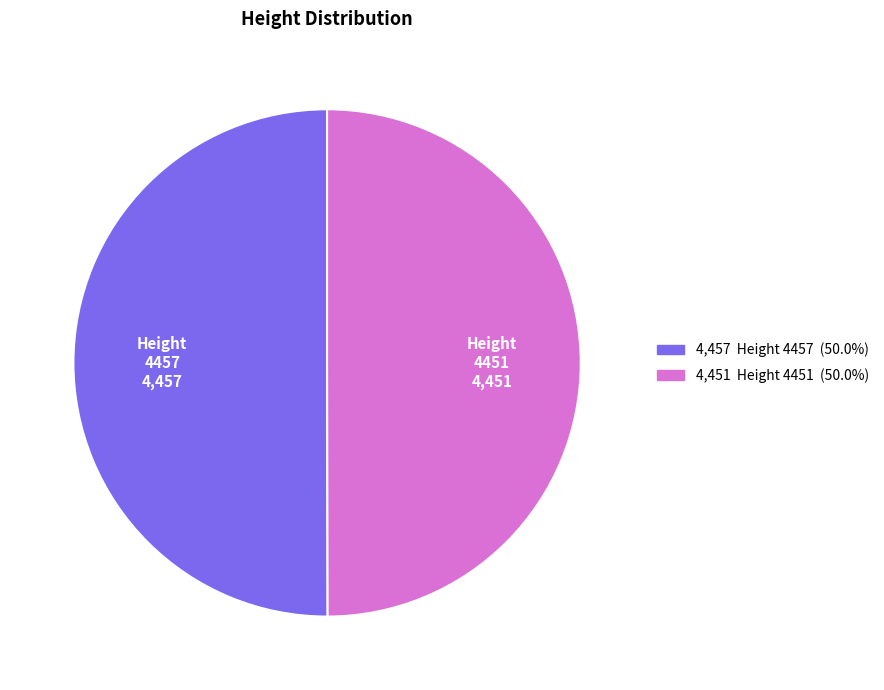

How many segments does this pie chart have?

2